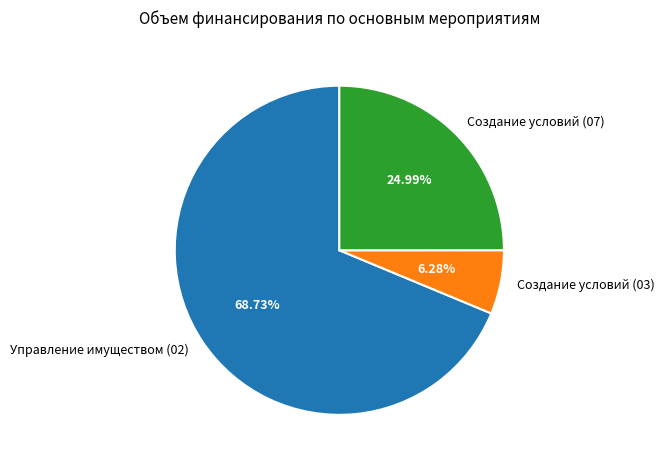

Which slice is the largest?

Управление имуществом (02)